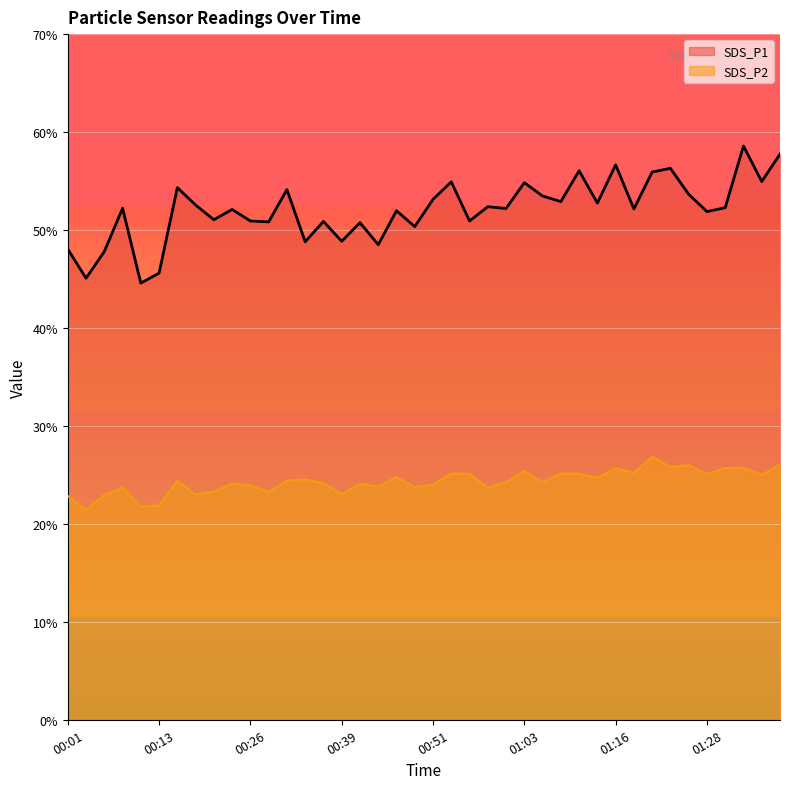

What is the sum of the SDS_P1 values at 01:21 and 00:23?

108.0